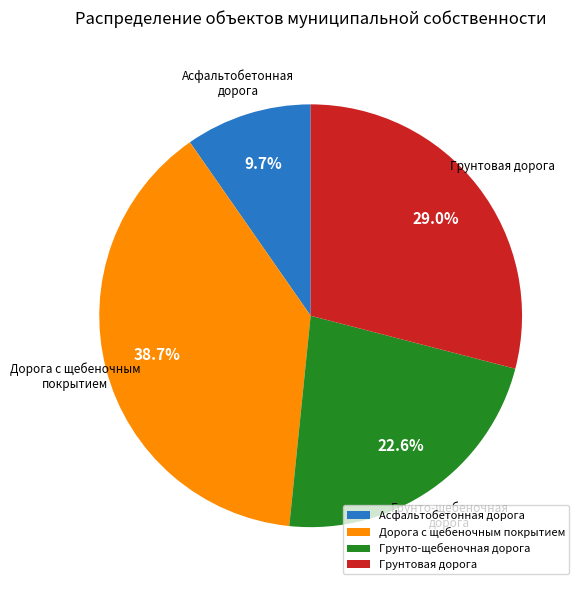

Which slice is the smallest?

Асфальтобетонная дорога